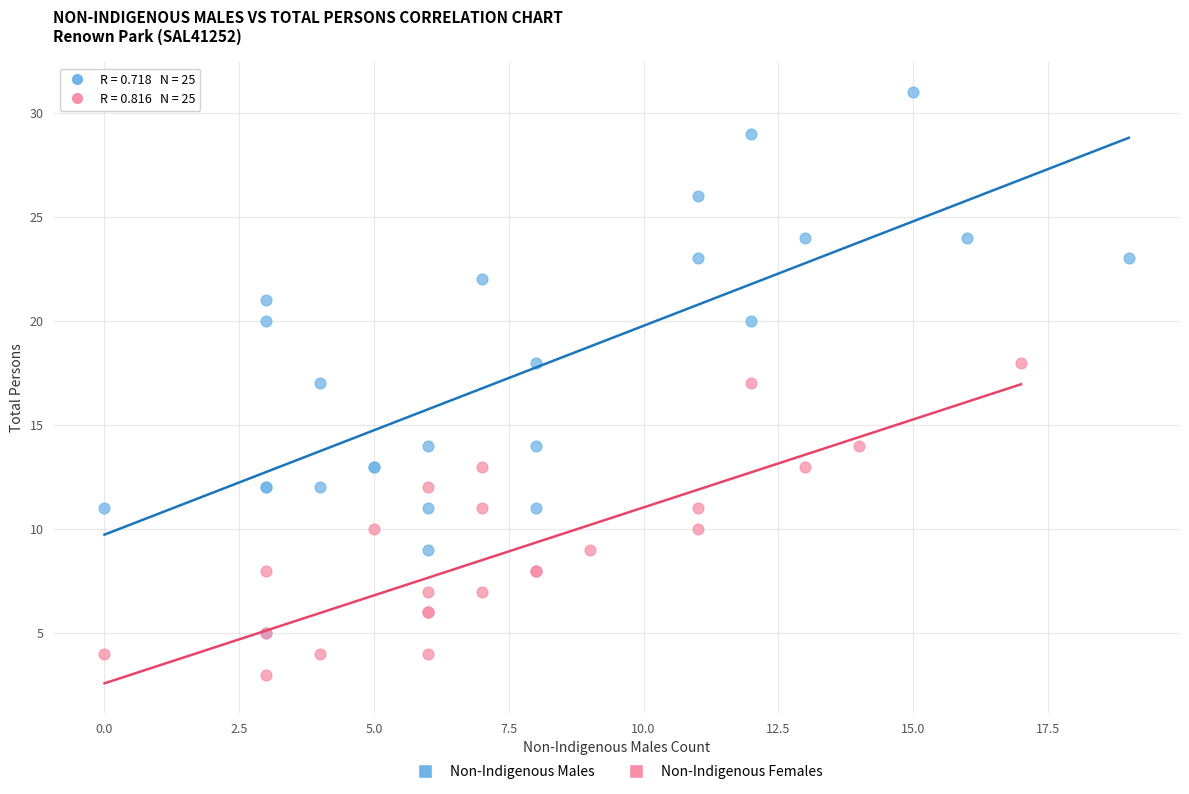

Which series reaches the minimum Y coordinate?

Non-Indigenous Females